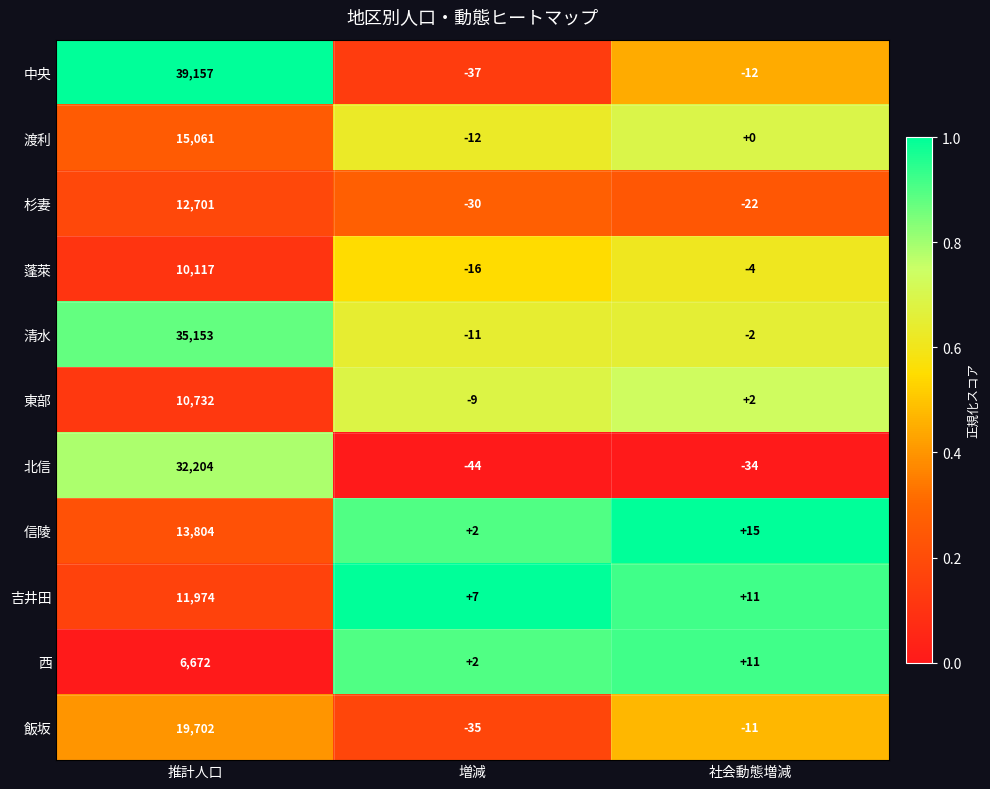

Is it true that 中央 equals -12 at 社会動態増減?

True